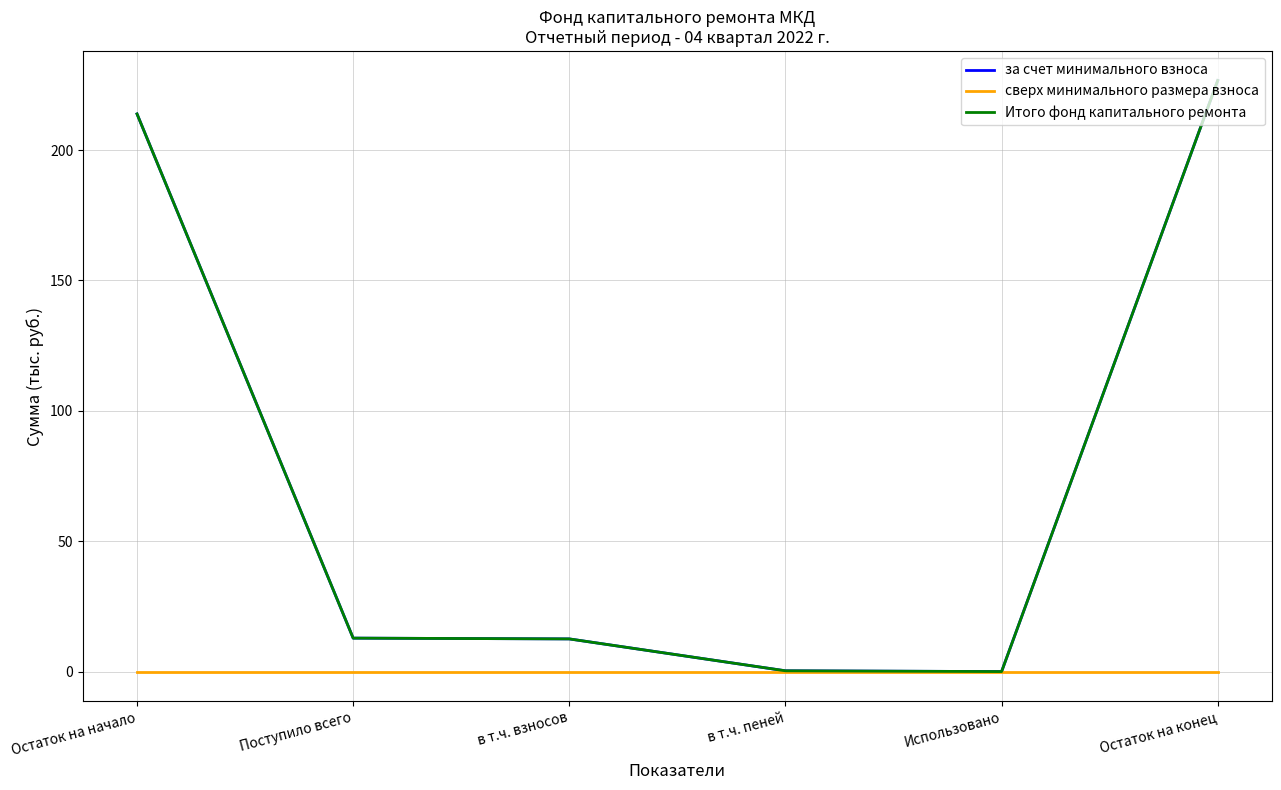

At which label does Итого фонд капитального ремонта reach its minimum?

Использовано